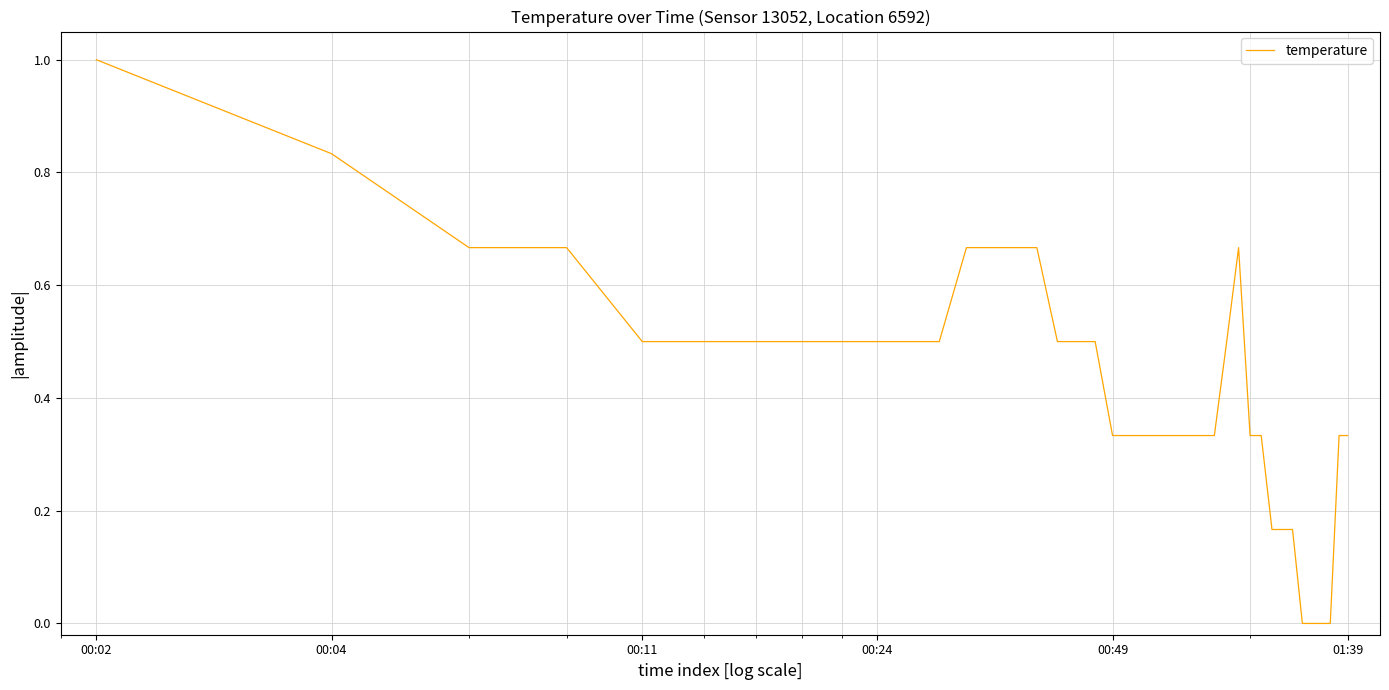

What is the greatest value displayed?

1.0